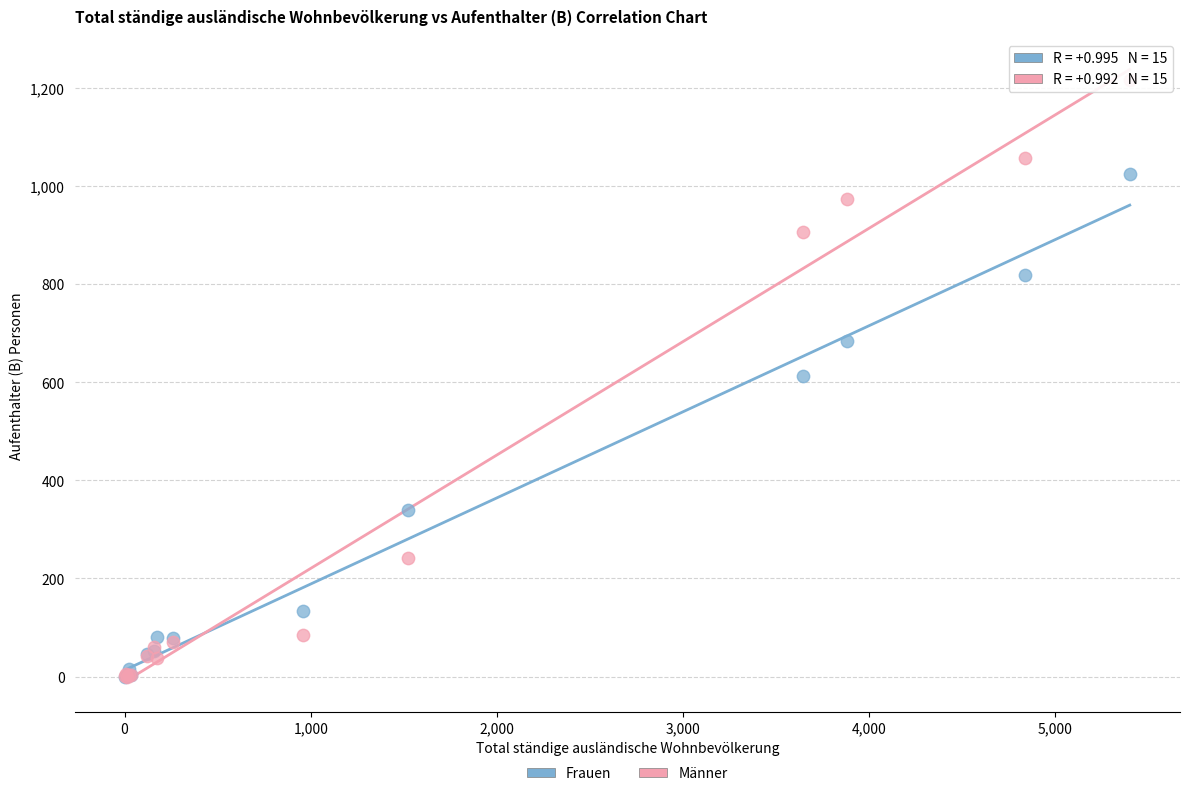

Which series has the largest Y range (max minus min)?

Männer